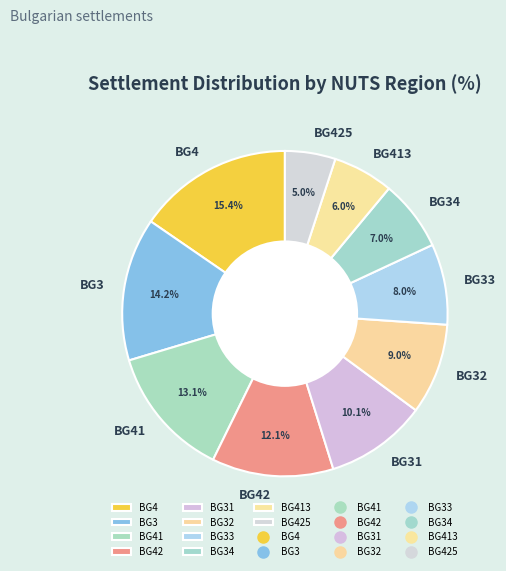

Is there a majority slice in this chart?

No